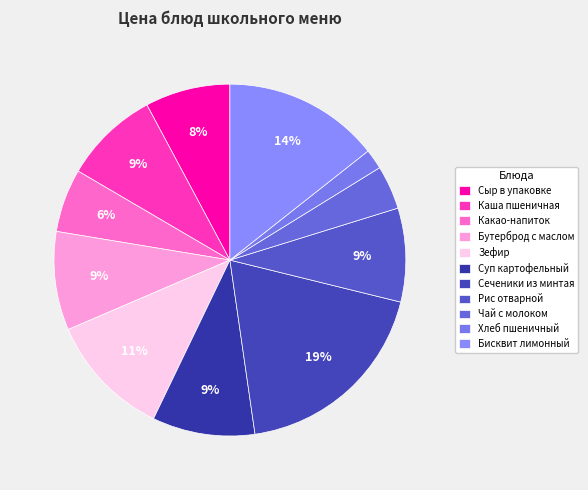

Combined, do Хлеб пшеничный and Сеченики из минтая account for over 50%?

No